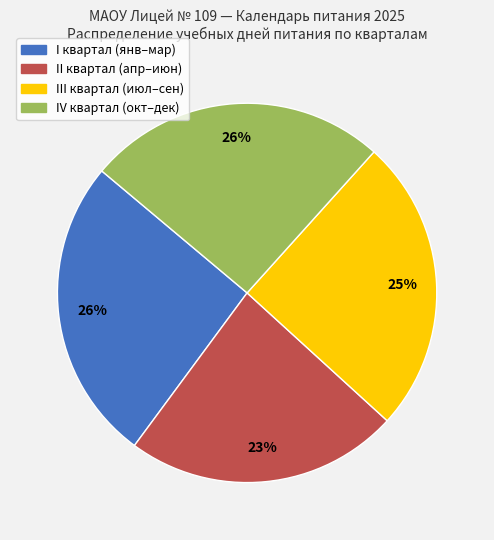

Does any single category account for the majority?

No